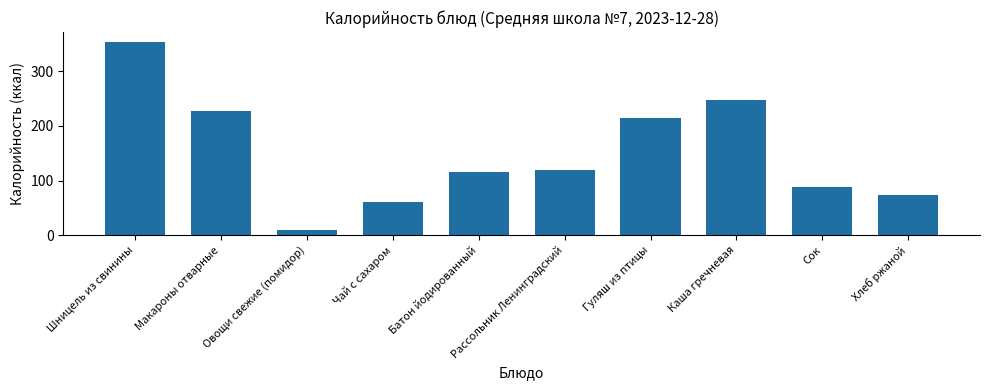

Reading right to left, extract all data points from this chart.

73	88	248	214	120	115	61	10	227	354